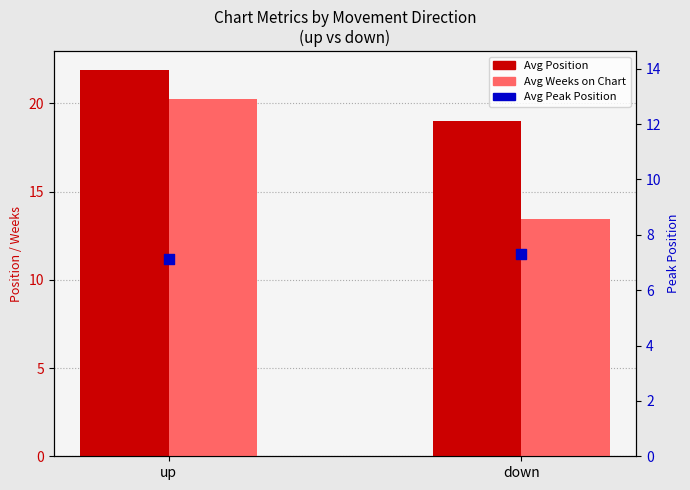

What are all the series names shown in the legend?

Avg Position, Avg Weeks on Chart, Avg Peak Position